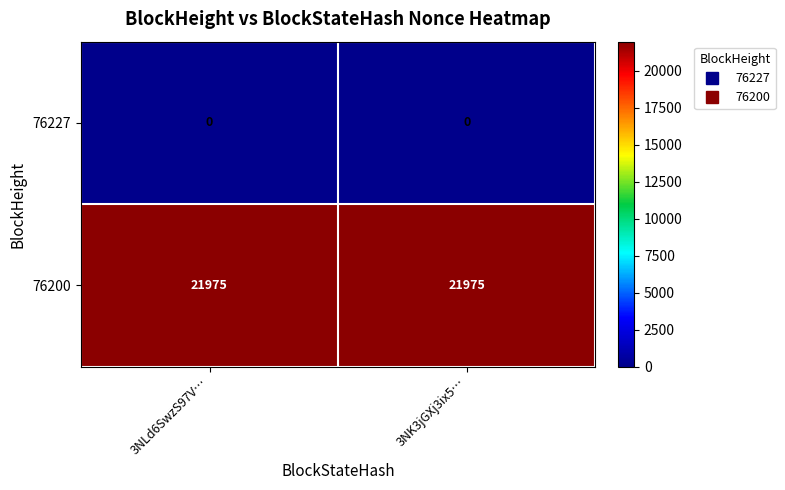

Rank the series at 3NLd6SwzS97V… from highest to lowest value.

76200, 76227